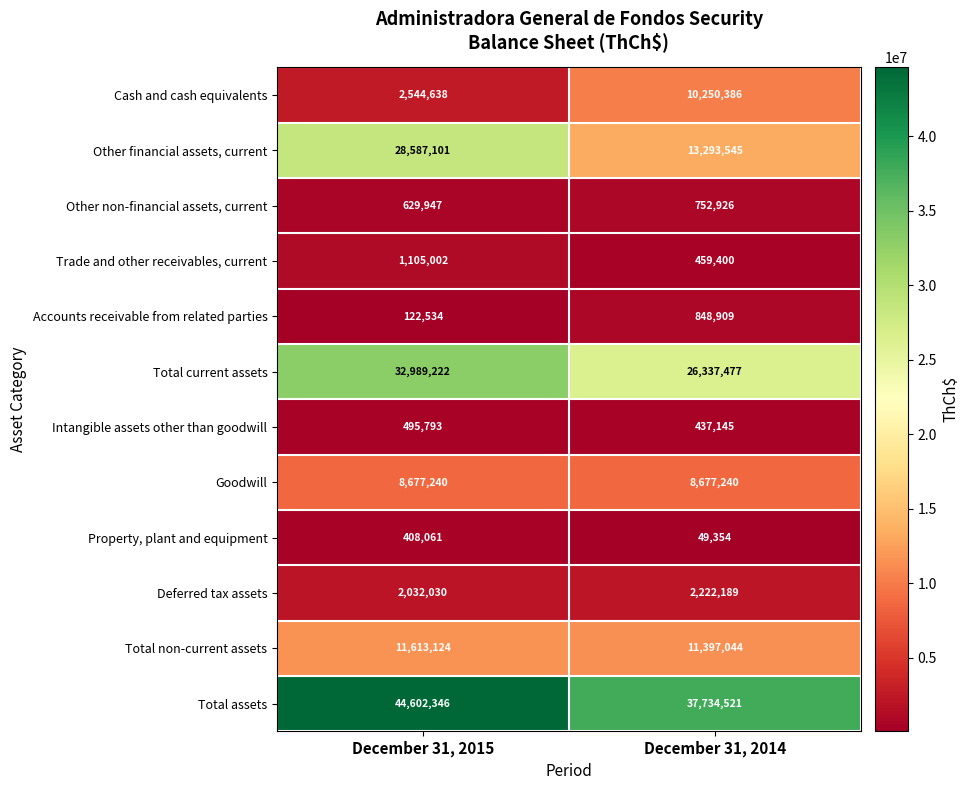

What is the total value across all series at December 31, 2015?

133807038